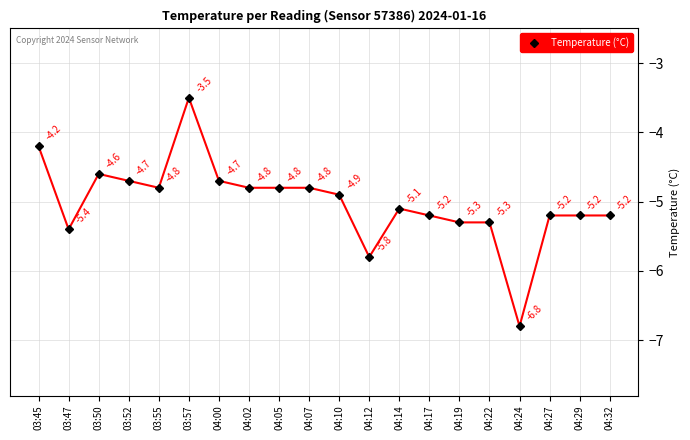

Where is the first local minimum?

03:47